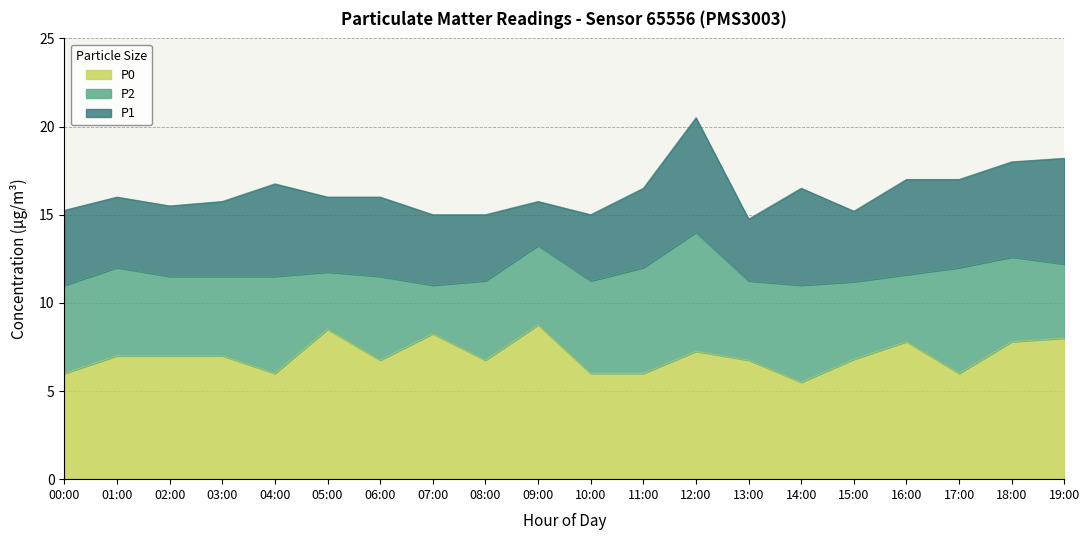

At which category is the sum across all series the highest?

12:00